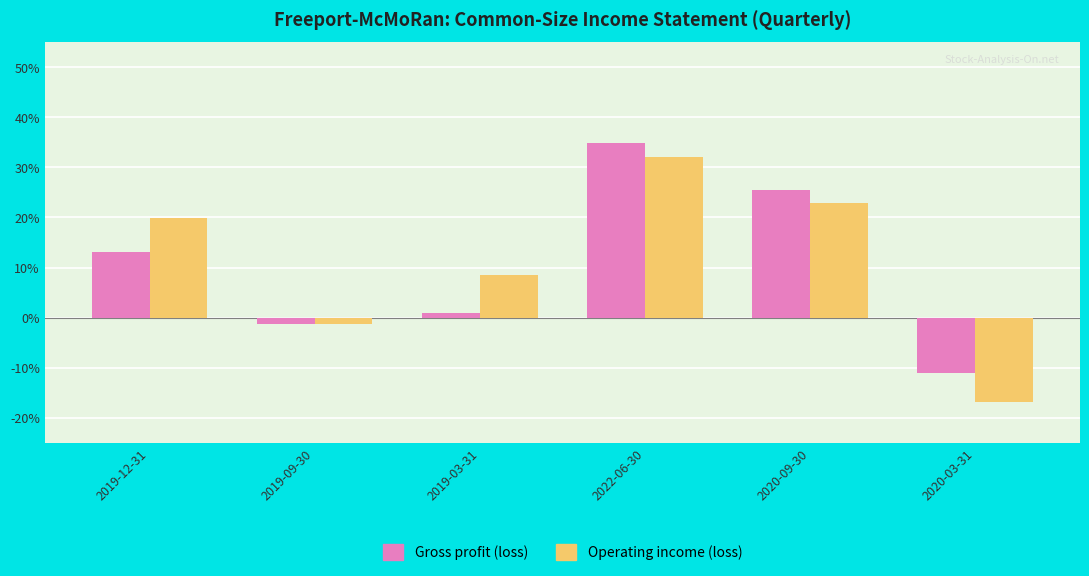

What is the label of the 5th bar from the right?

2019-09-30